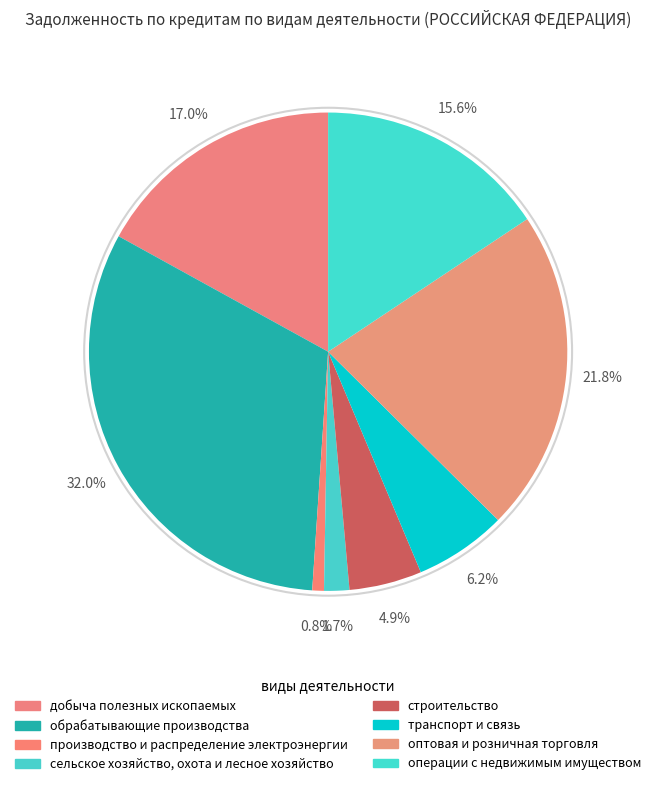

What percentage is NOT represented by обрабатывающие производства?

68.0%